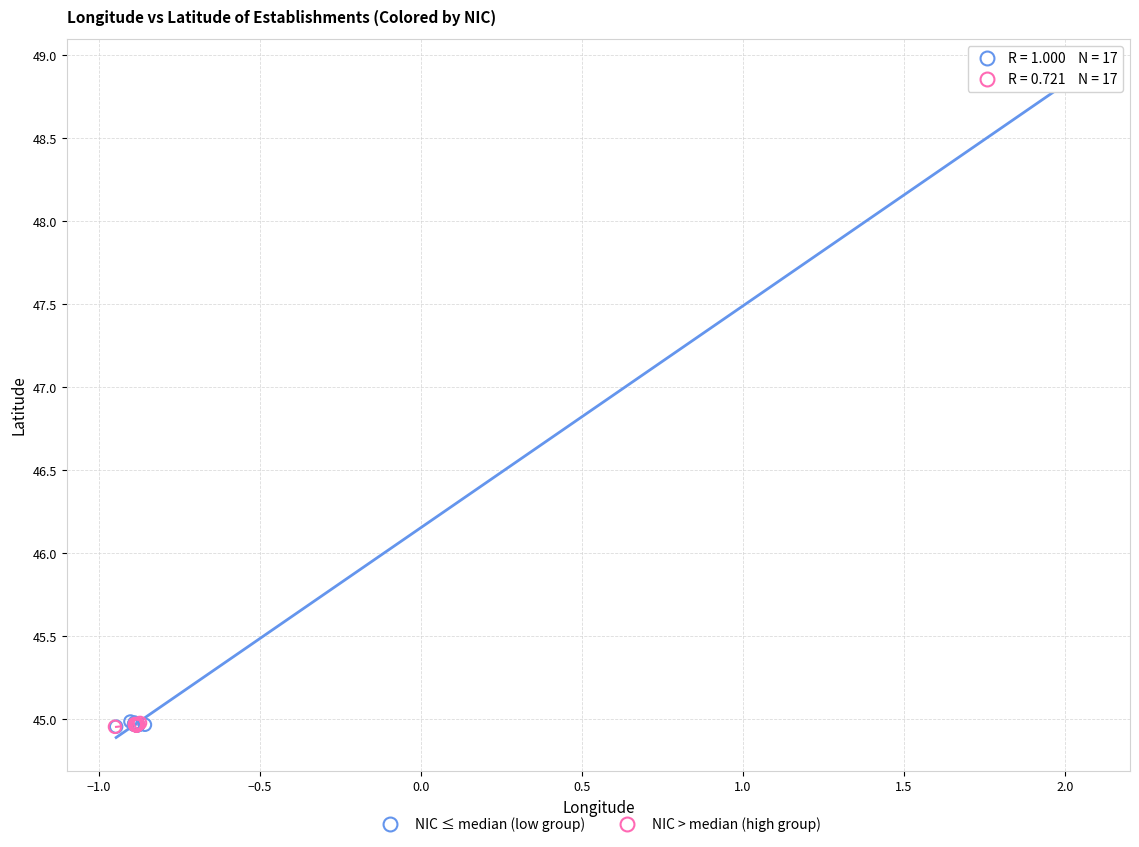

Which series has the largest Y range (max minus min)?

NIC ≤ median (low group)